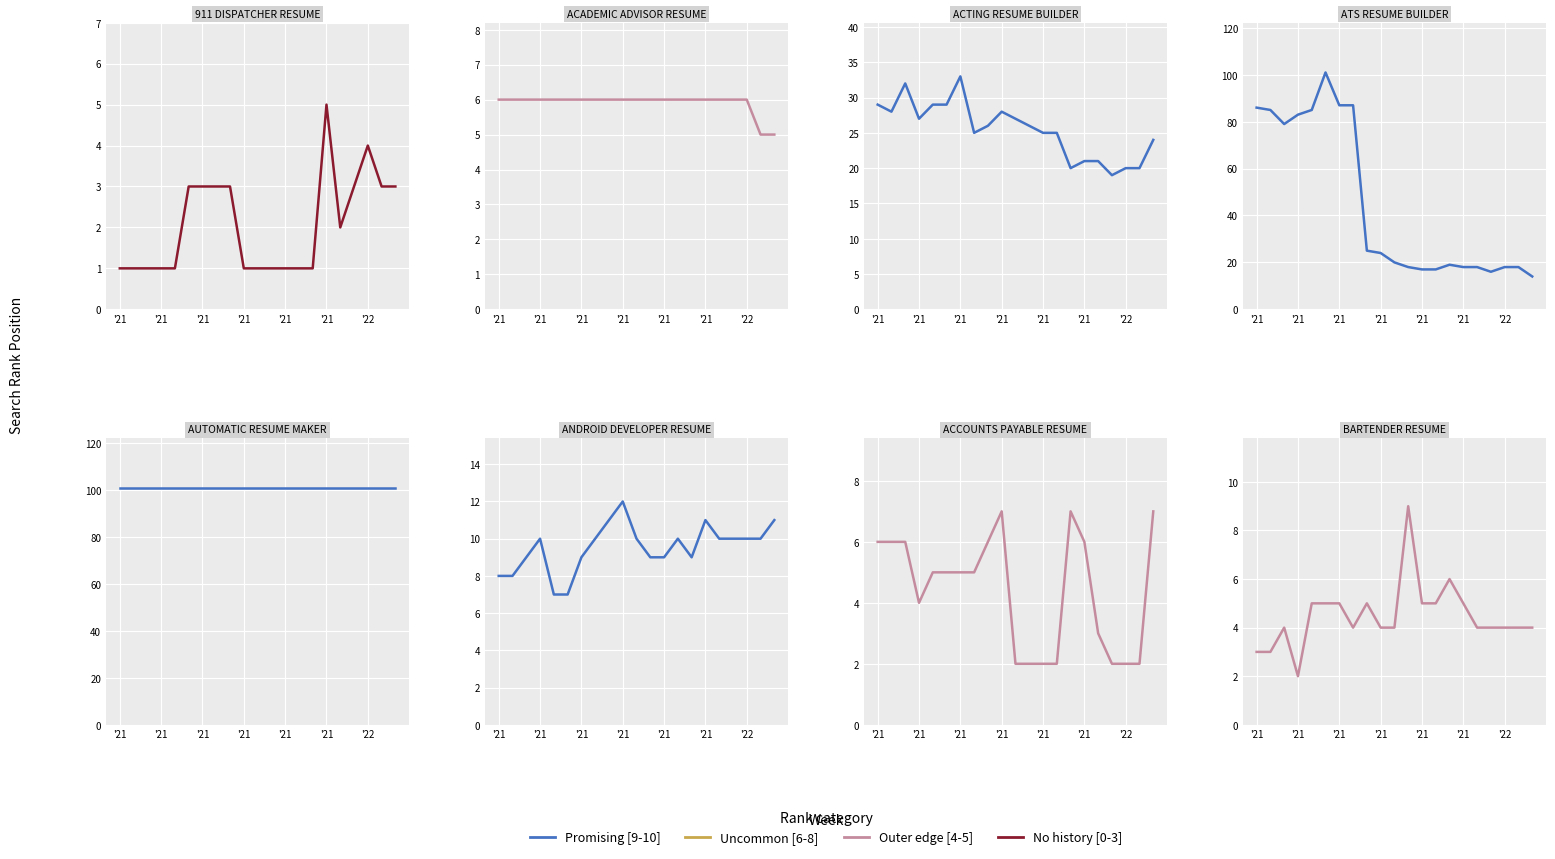

Where does the Outer edge [4-5] series first go above 4?

'21